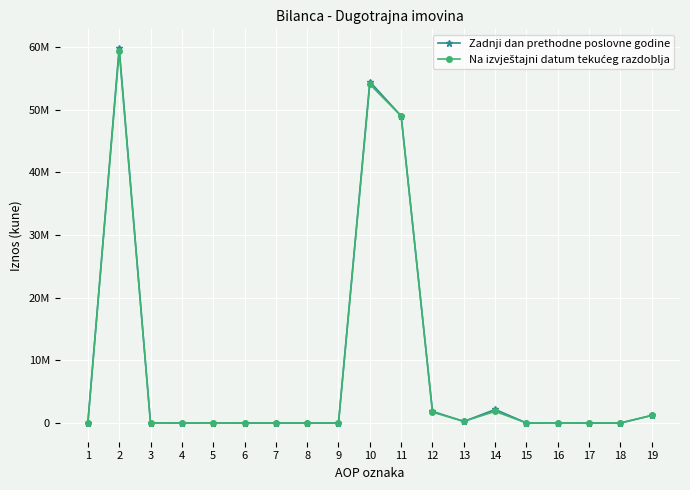

Where do Zadnji dan prethodne poslovne godine and Na izvještajni datum tekućeg razdoblja first cross each other?

12 and 13